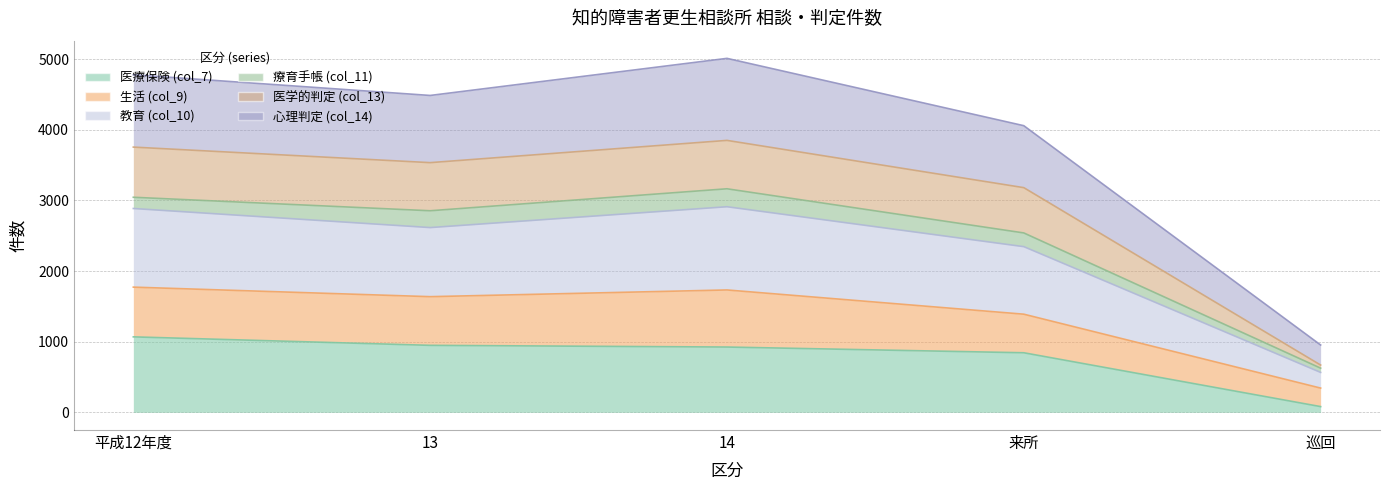

True or false: 教育 (col_10) and 医療保険 (col_7) intersect in this chart.

False